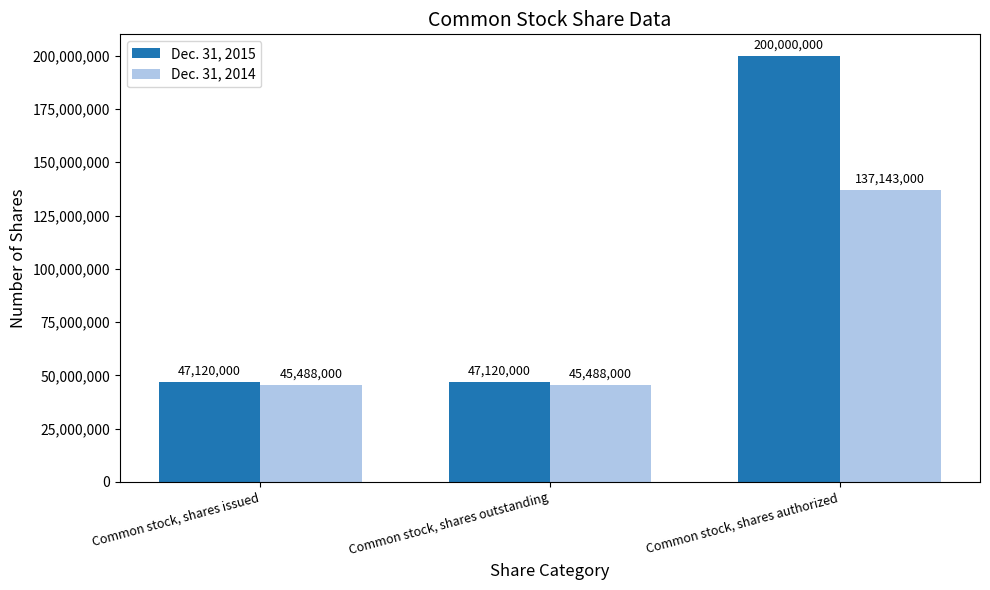

Which series has the largest total across all categories?

Dec. 31, 2015